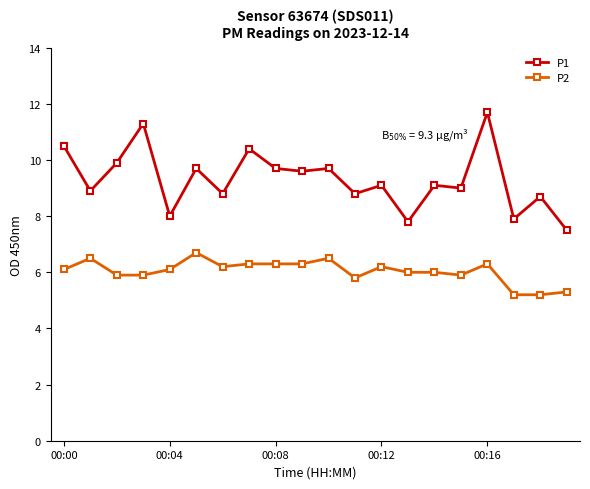

True or false: P2 has more than 2 interior local peaks.

True